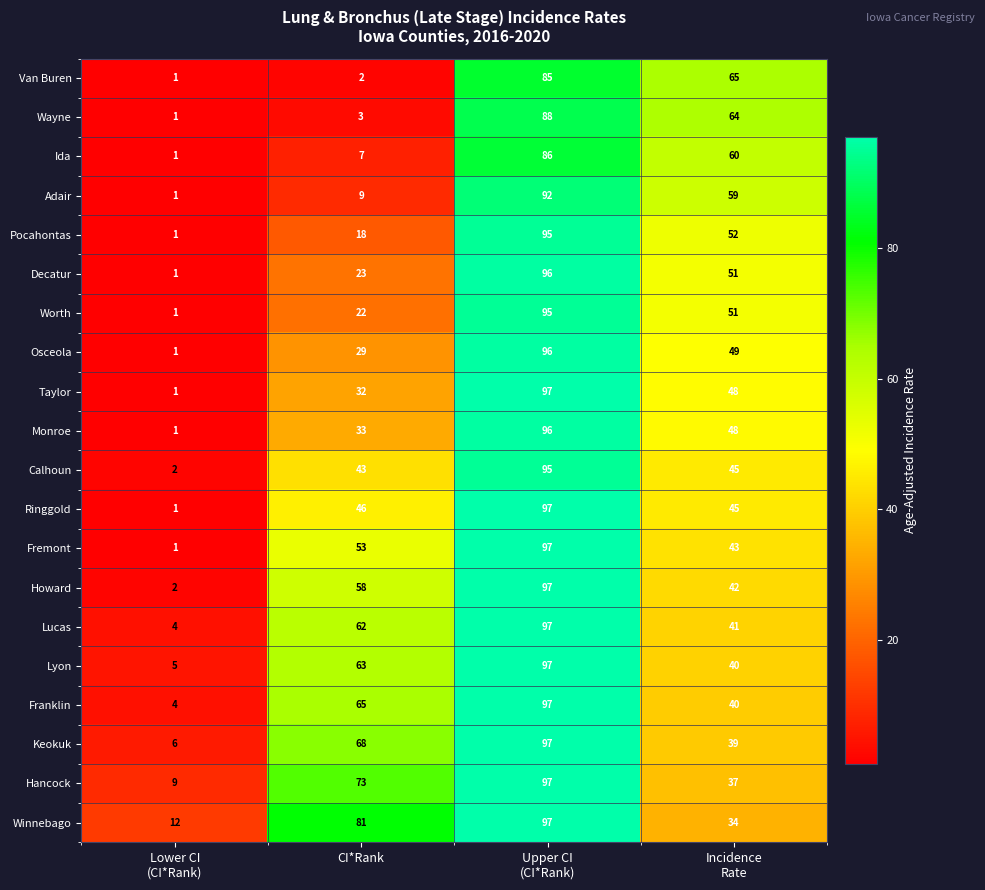

What is the sum of all Franklin values?

206